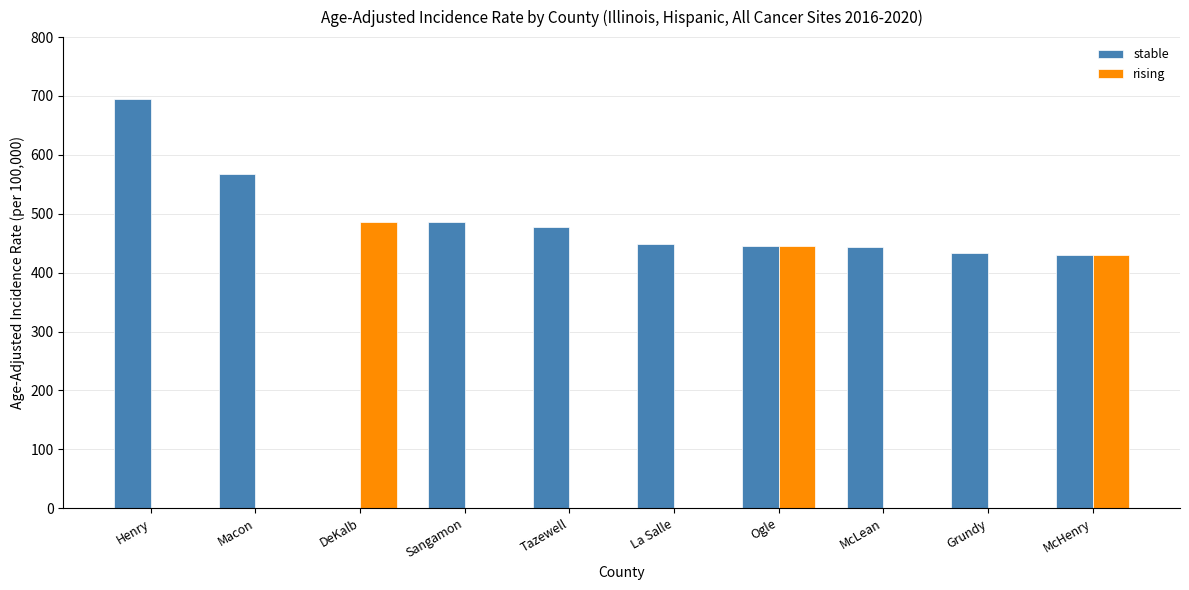

At which category does the chart reach its peak across all series?

Henry